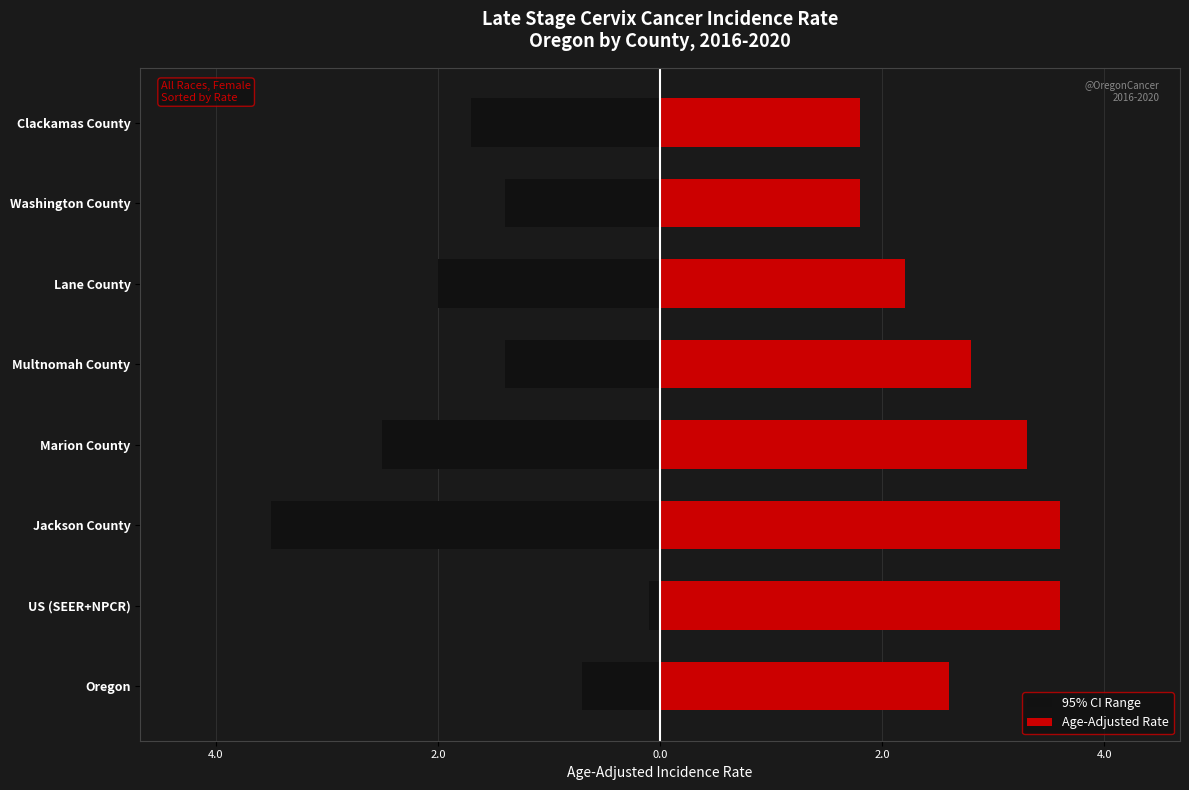

What are all the series names shown in the legend?

95% CI Range, Age-Adjusted Rate